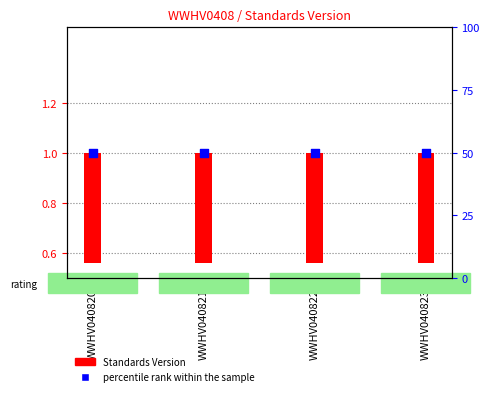

At which category is the sum across all series the highest?

WWHV040820